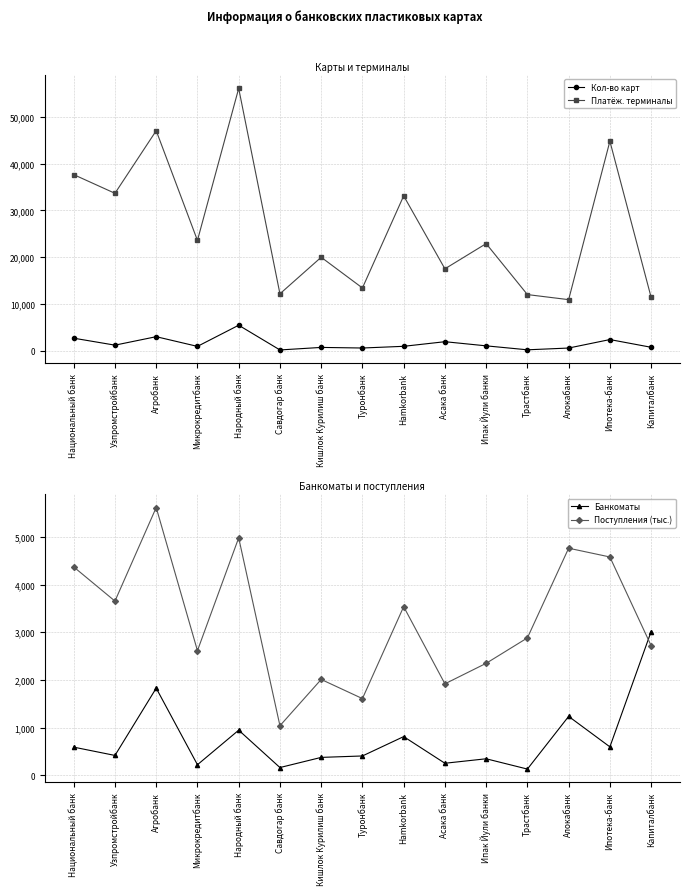

Is the value of Кол-во карт at Асака банк greater than the value of Банкоматы at Ипотека-банк?

Yes